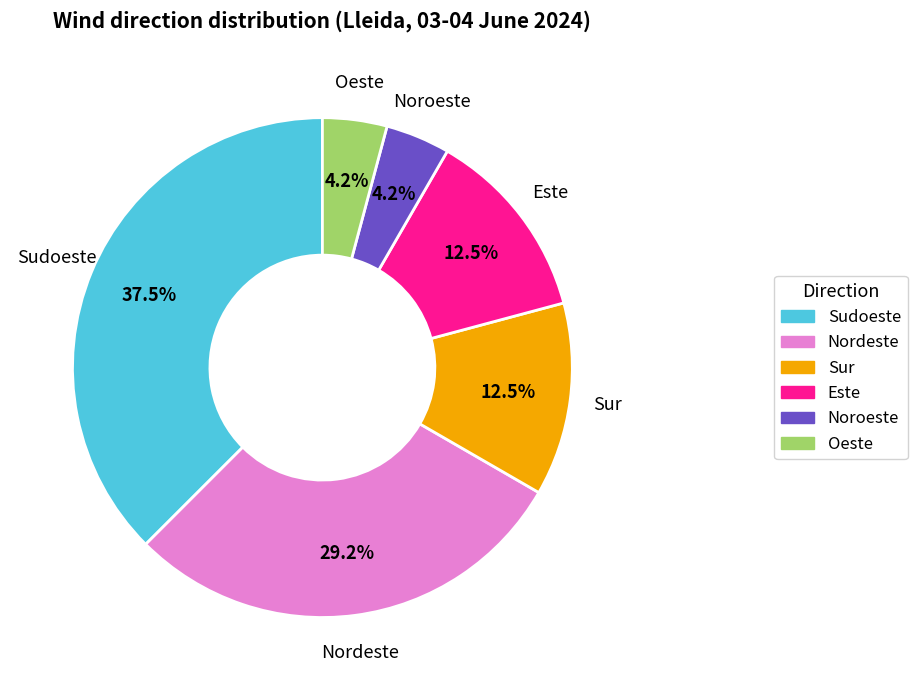

Count the number of slices in the pie.

6